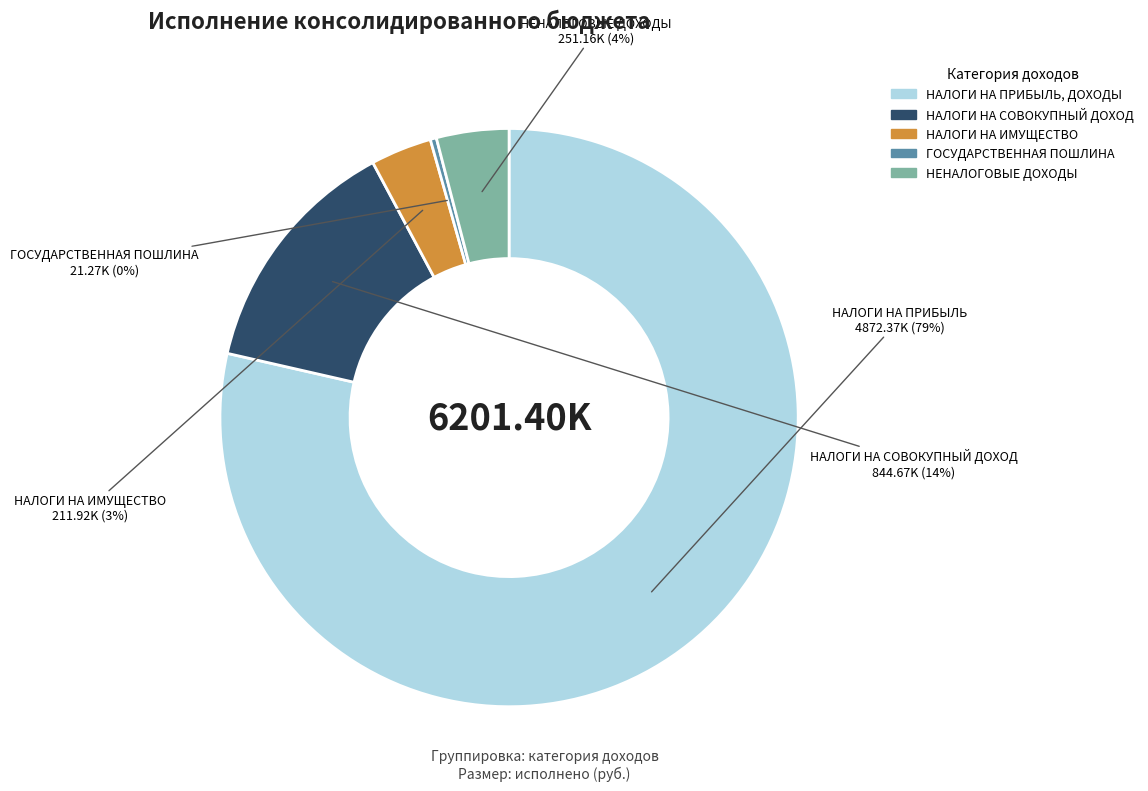

To the nearest percent, what portion does НАЛОГИ НА ИМУЩЕСТВО represent?

3%